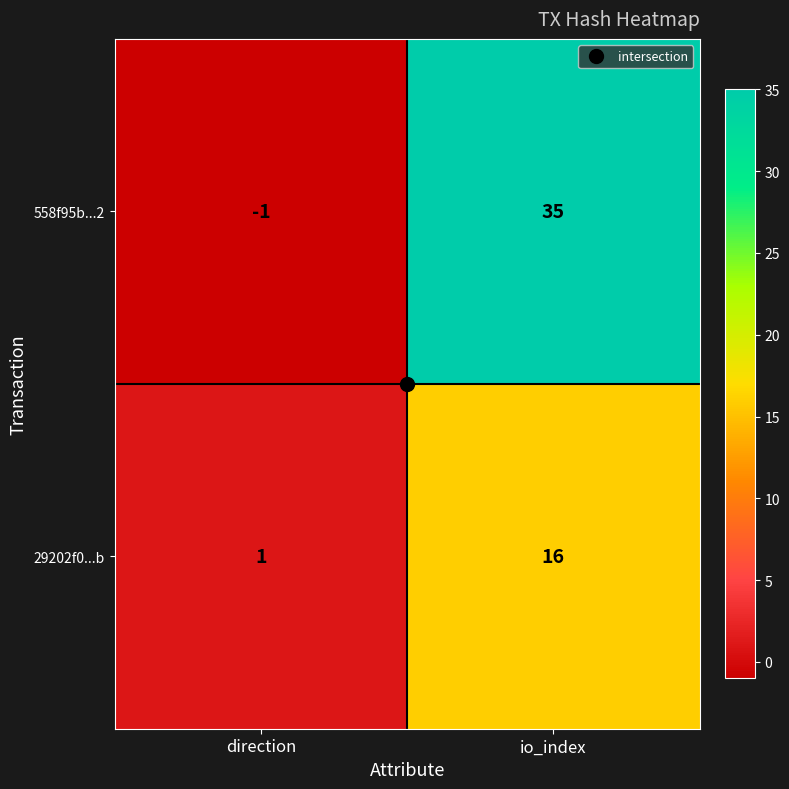

Which label corresponds to the largest value in the chart?

io_index